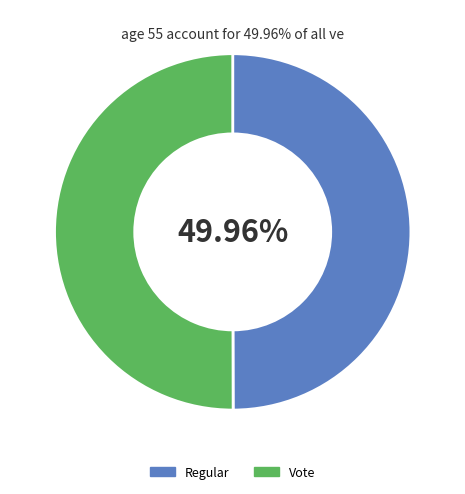

Do Regular and Vote together represent more than half of the pie?

Yes